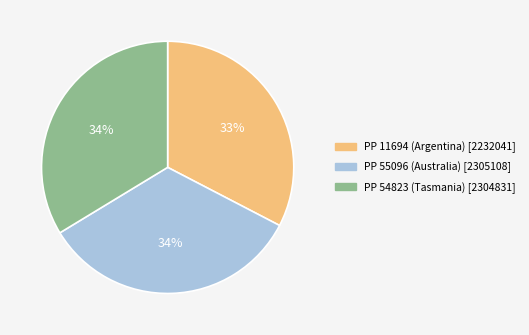

To the nearest percent, what portion does PP 55096 (Australia) represent?

34%